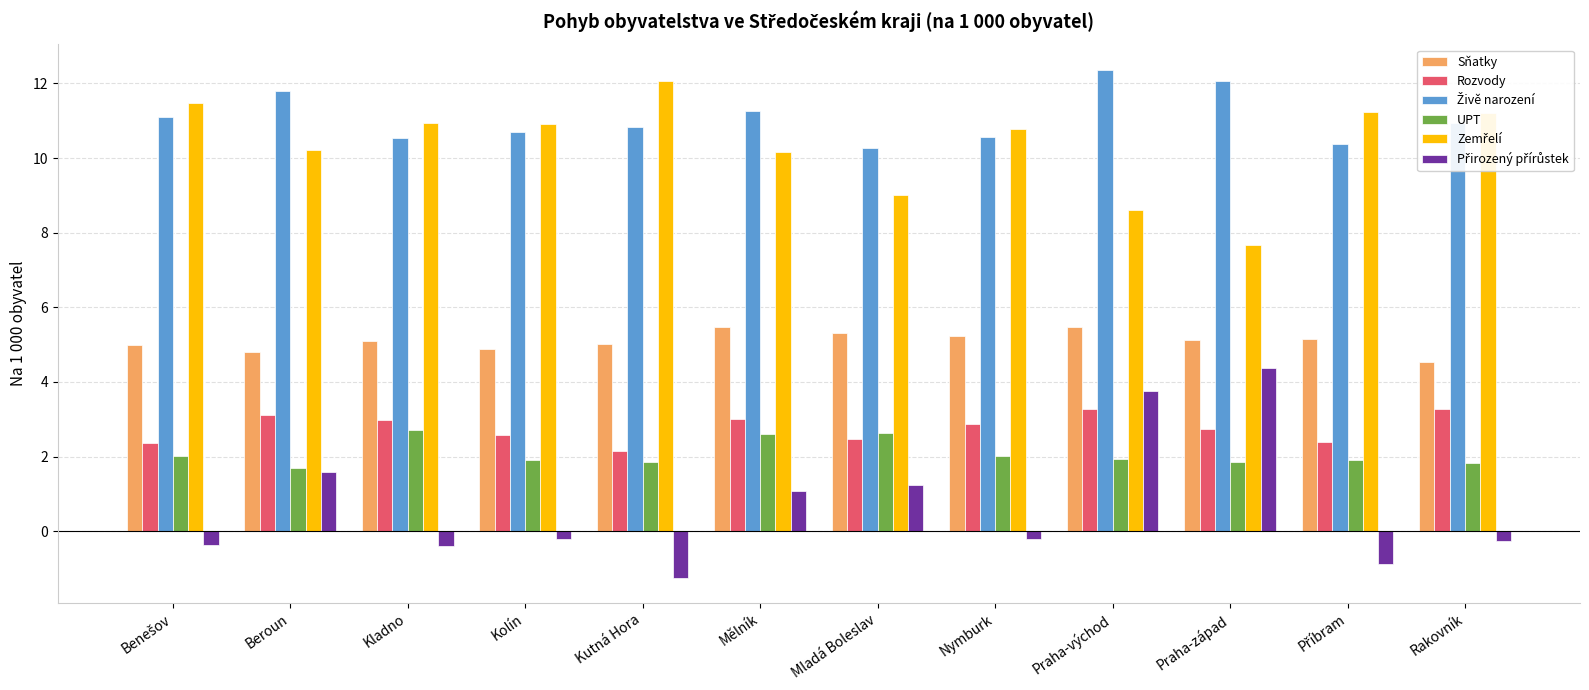

What is the difference between the maximum and second lowest values in the Rozvody series?

0.9